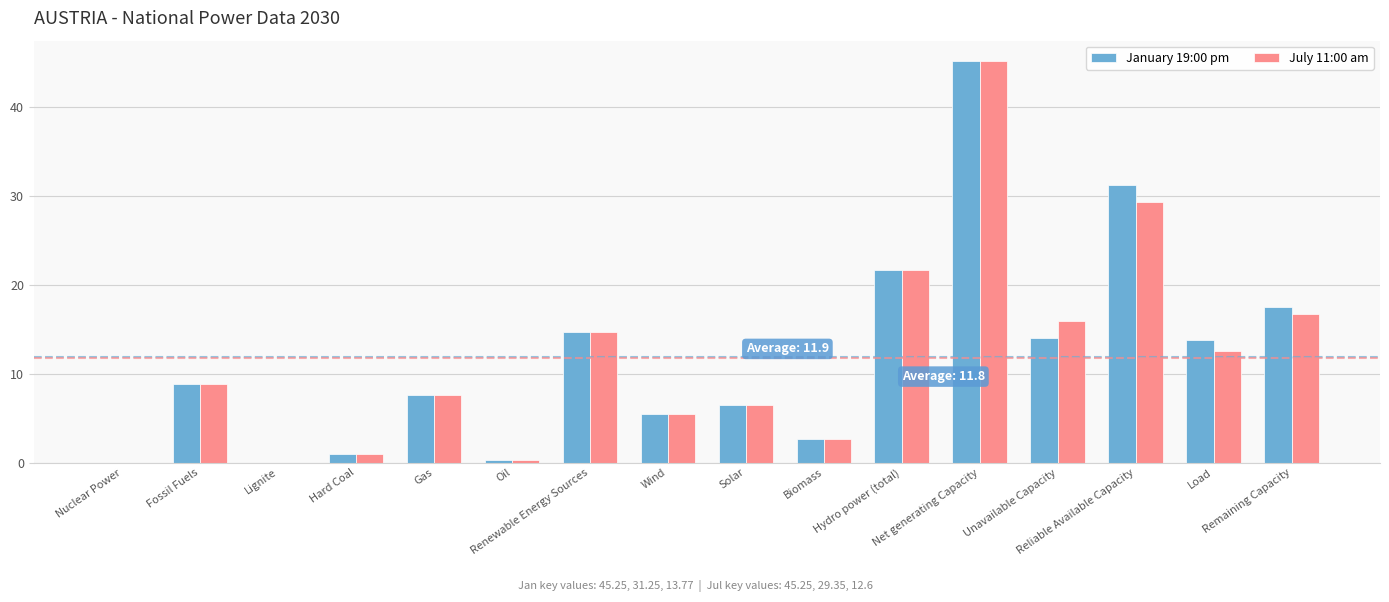

Where does the January 19:00 pm series first go above 8?

Fossil Fuels